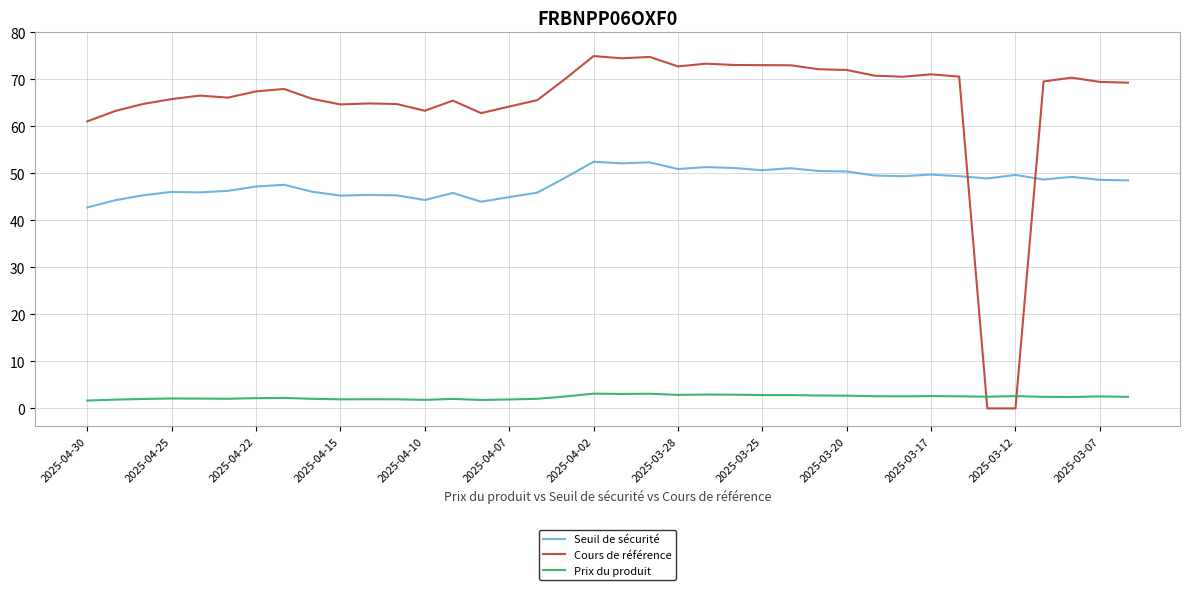

Which series ends up on top after the final intersection of Cours de référence and Seuil de sécurité?

Cours de référence